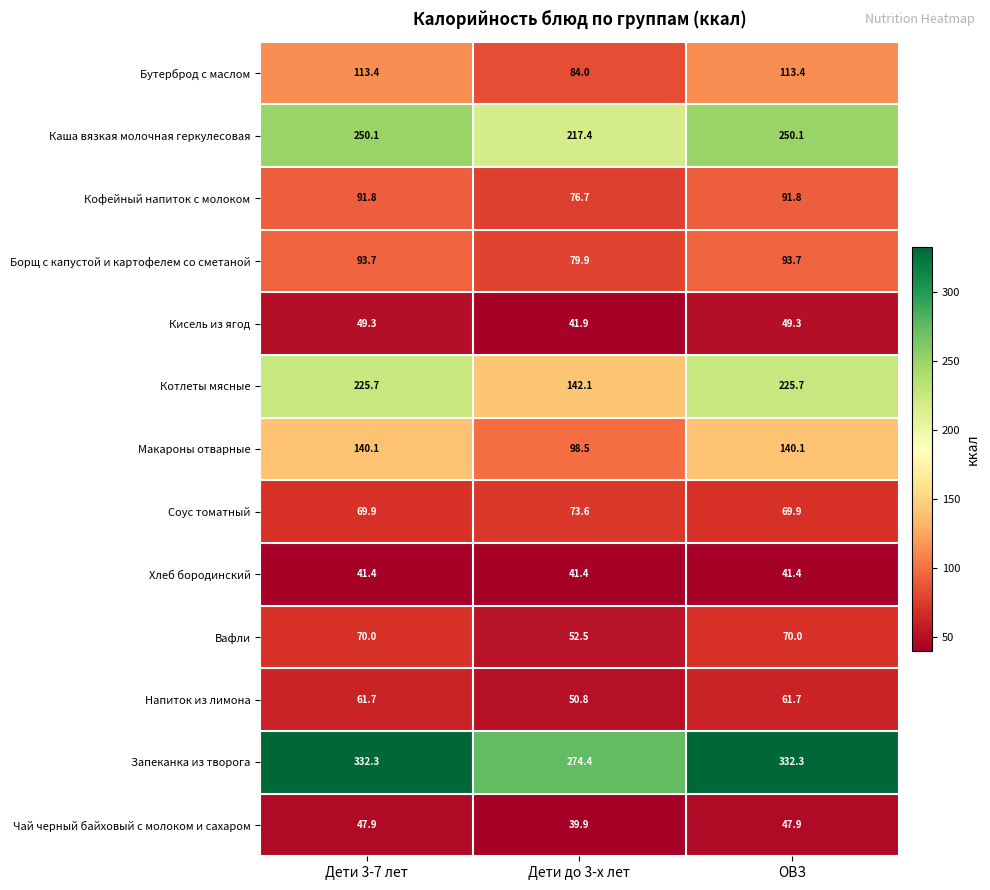

What is the difference between the highest and lowest values at Дети 3-7 лет?

290.9